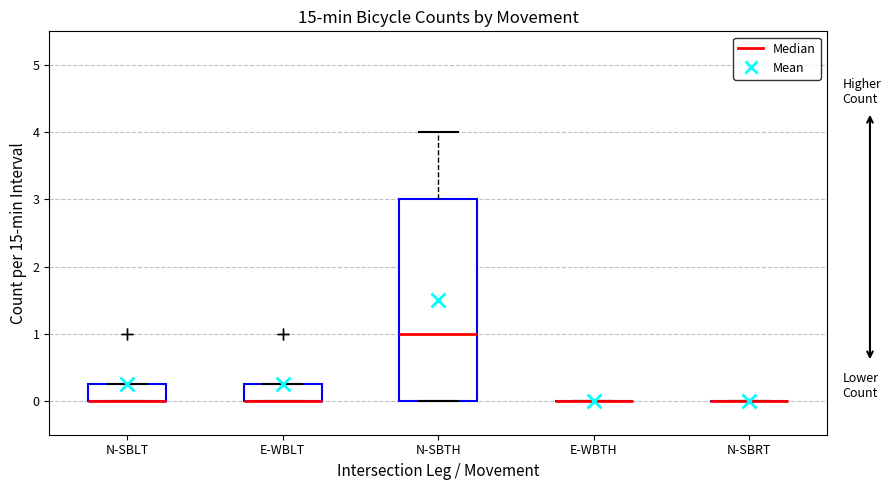

Where is the upper edge of the box for E-WBLT on the y-axis? The values are not printed on the chart, so give them approximately, as read against the axis.

0.3